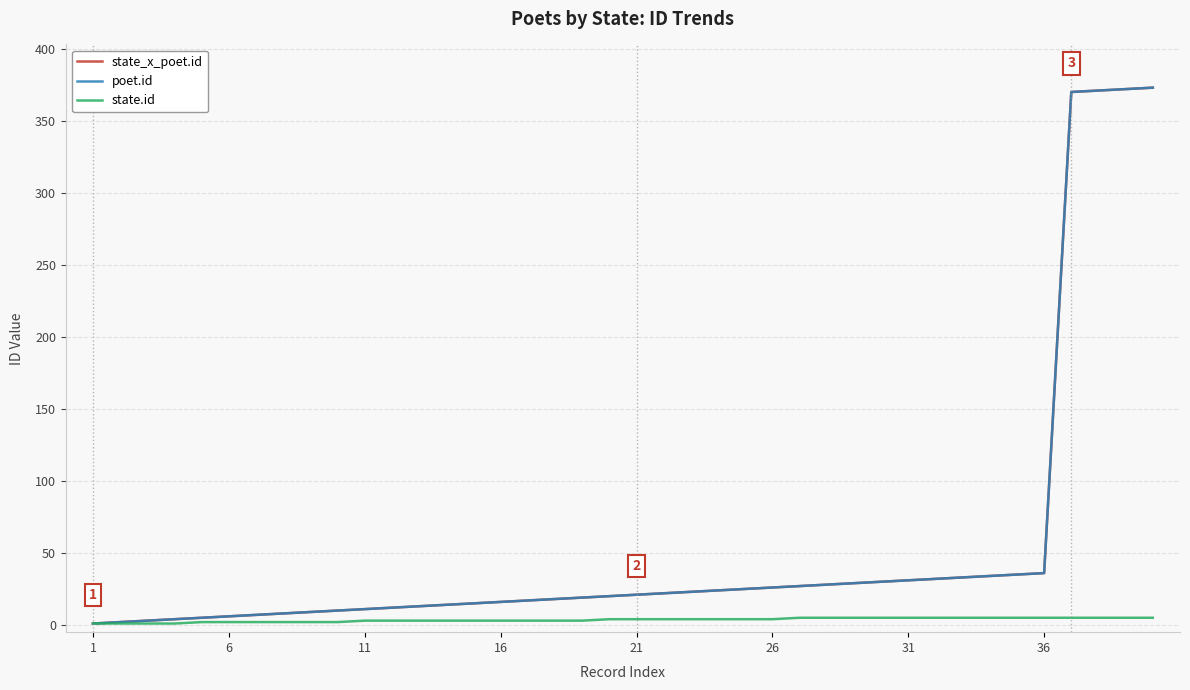

Which category has the lowest value in the state.id series?

1